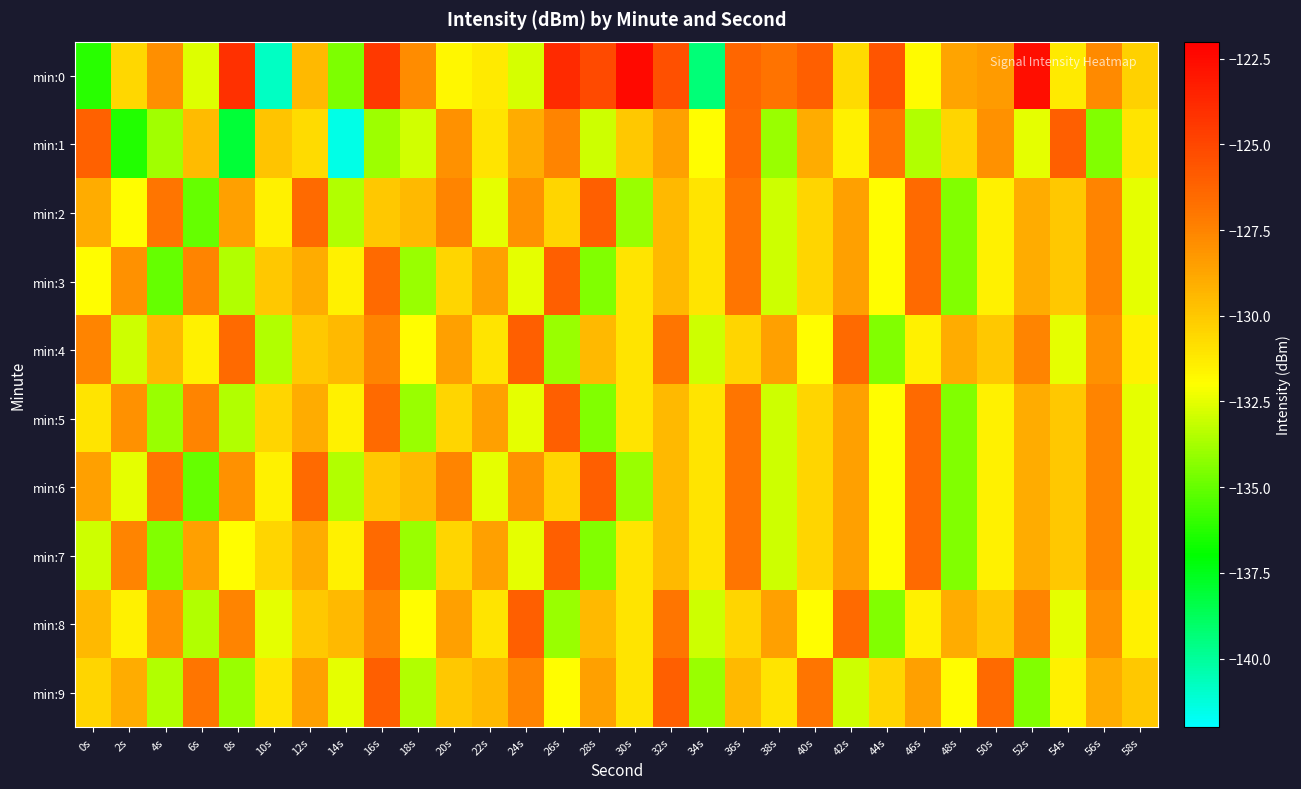

Count the number of data series in this chart.

10